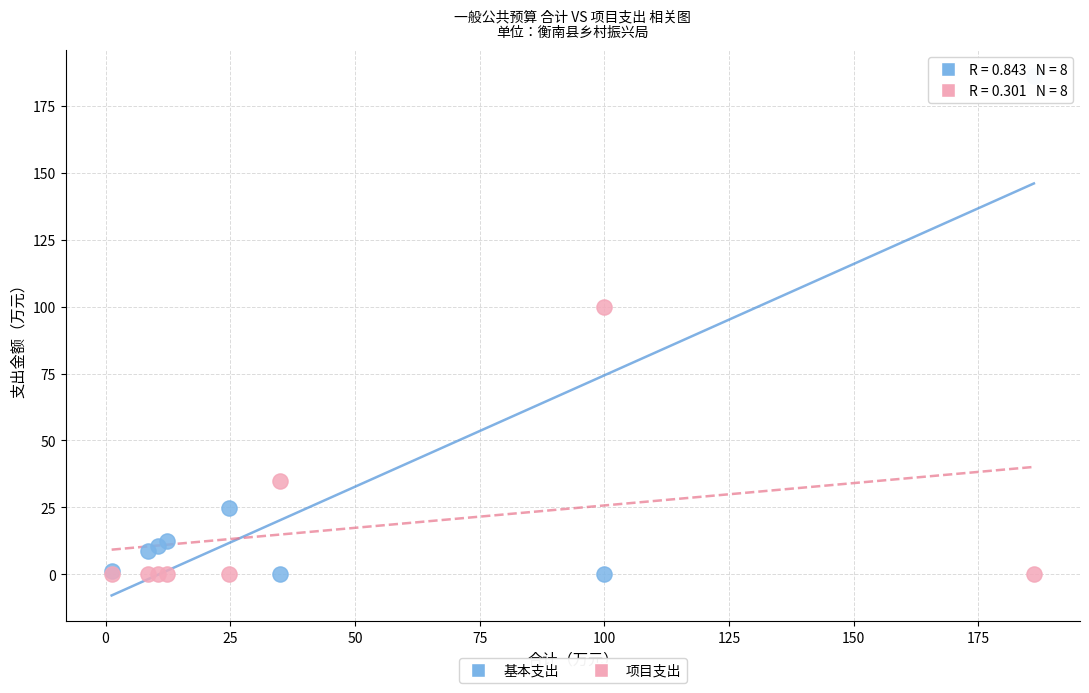

What is the X range (max minus min) for the scatter plot?

184.9